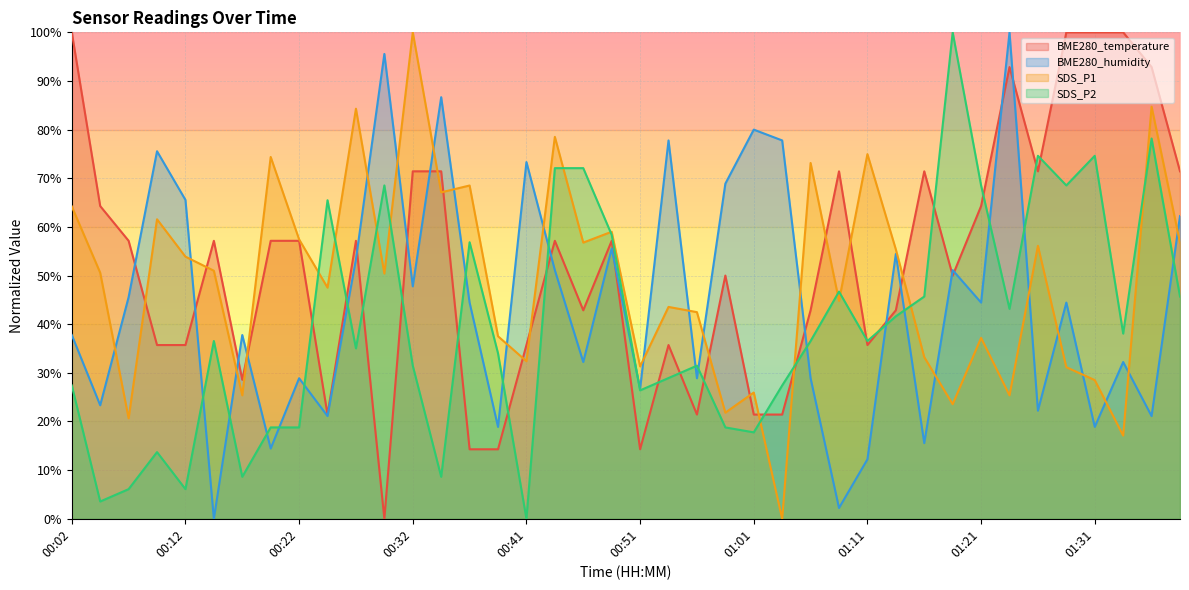

What are all the series names shown in the legend?

BME280_temperature, BME280_humidity, SDS_P1, SDS_P2